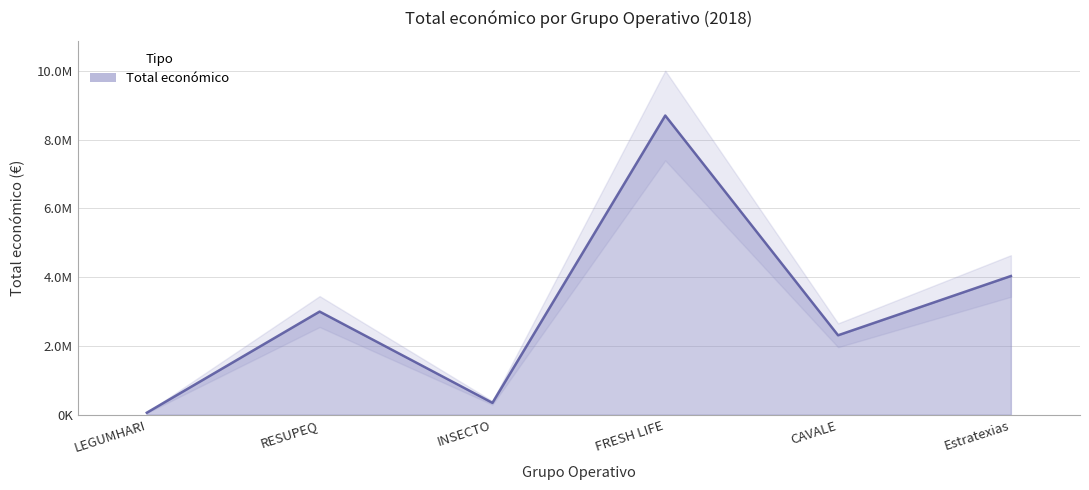

What is the greatest value displayed?

8701686